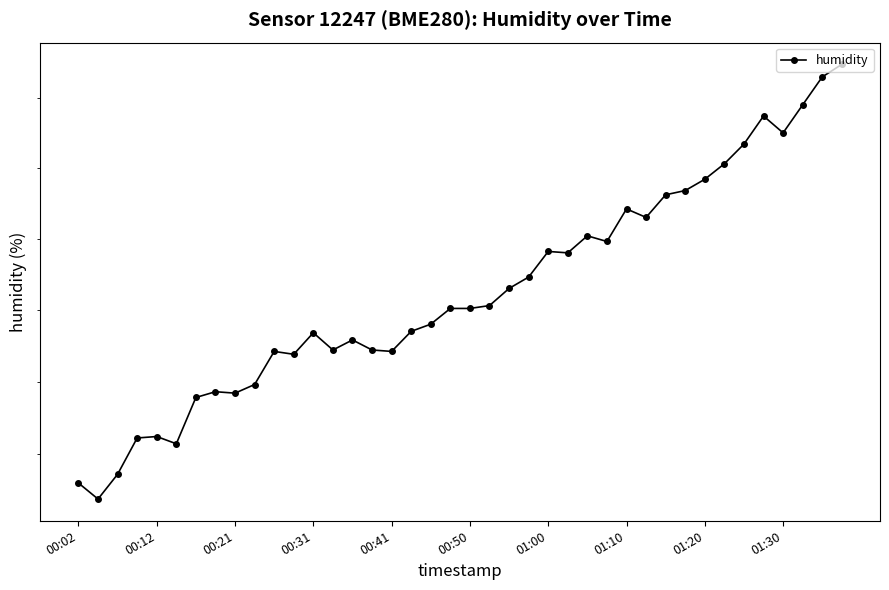

What value does the data have at 25?

65.9